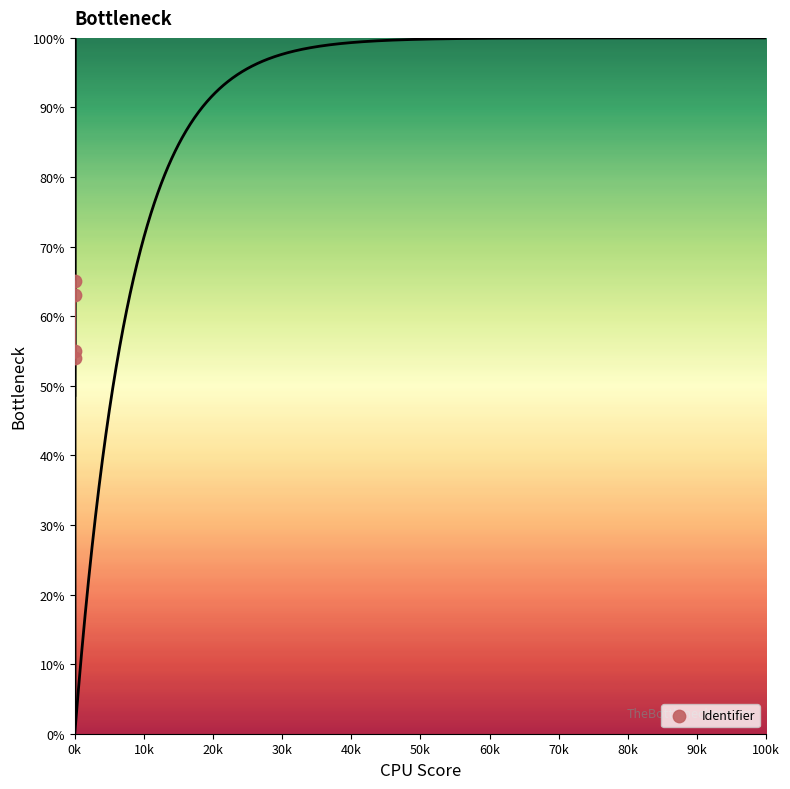

What is the range of X values (max minus min)?

3